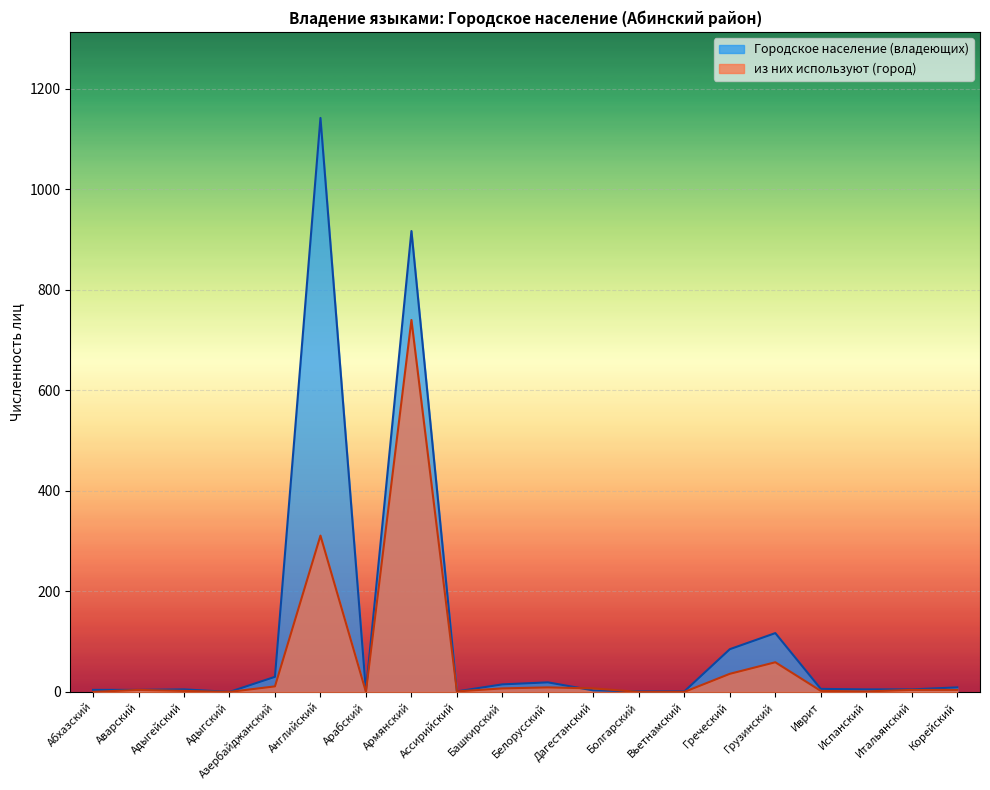

What is the sum of the из них используют (город) values at Башкирский and Аварский?

11